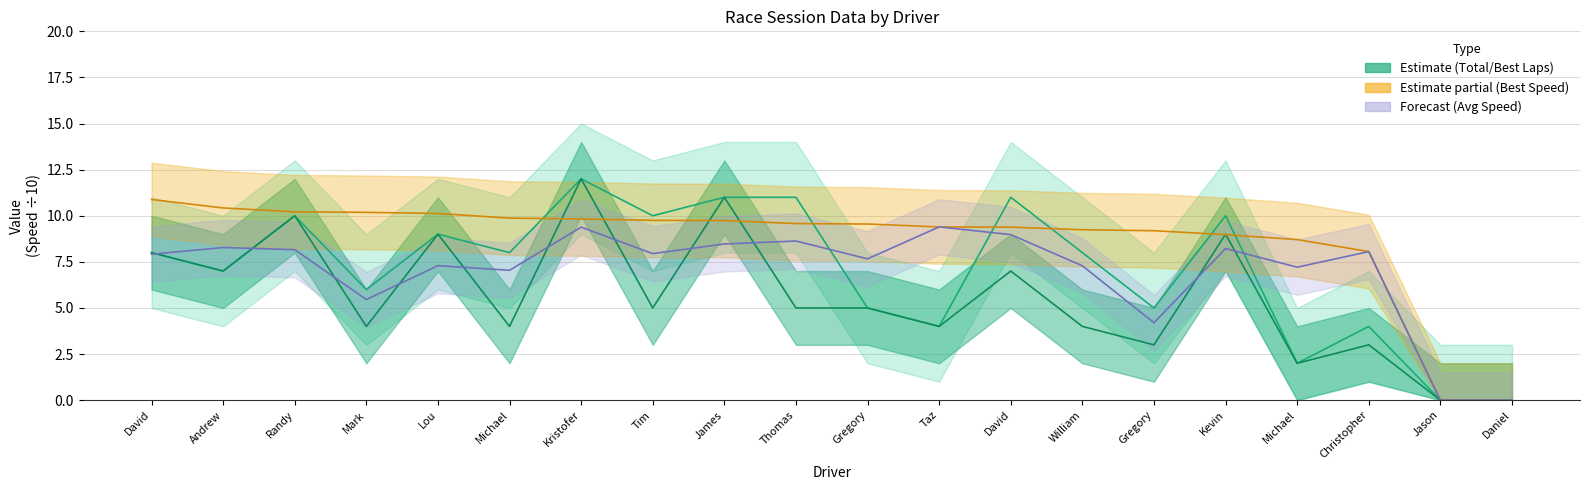

How many values in the Avg Speed (÷10) series are below 7?

4